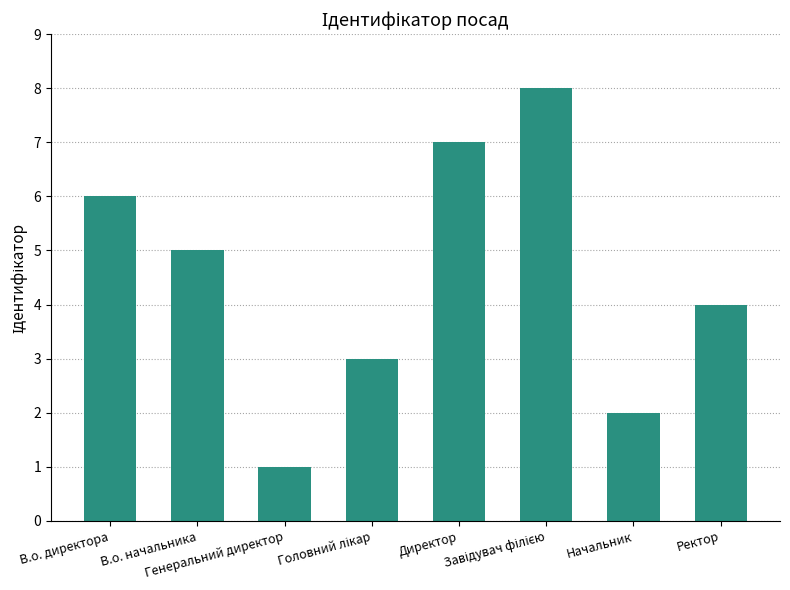

Between В.о. директора and В.о. начальника, which is larger?

В.о. директора